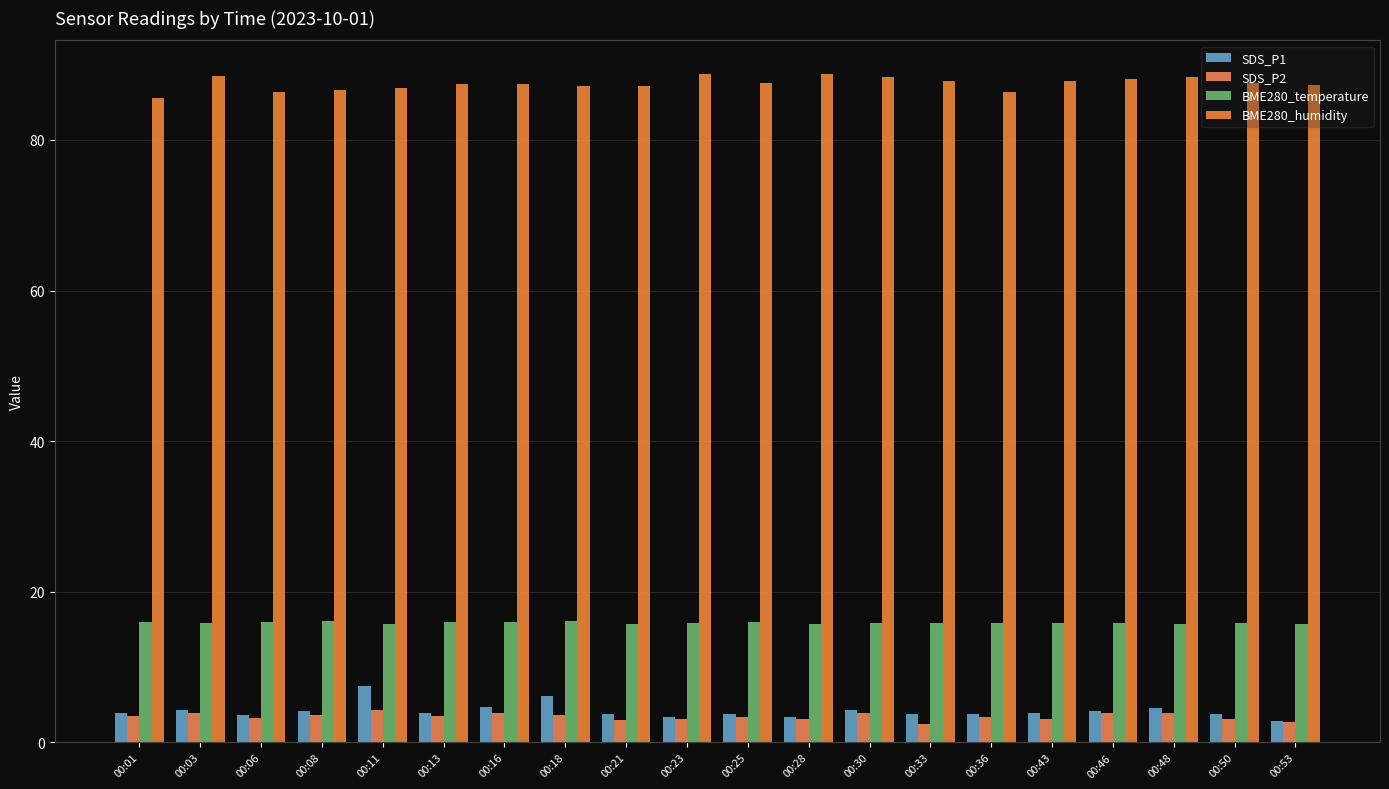

Reading left to right, what are all the values shown in this chart?

SDS_P1: 3.9	4.3	3.6	4.1	7.5	3.9	4.7	6.2	3.8	3.4	3.8	3.4	4.3	3.8	3.7	3.9	4.2	4.5	3.7	2.9
SDS_P2: 3.6	4.0	3.2	3.7	4.3	3.5	3.9	3.6	3.0	3.2	3.4	3.1	3.9	2.4	3.4	3.1	3.9	3.9	3.1	2.7
BME280_temperature: 16.0	15.9	16.0	16.1	15.8	16.0	16.1	16.1	15.7	15.8	15.9	15.7	15.9	15.8	15.8	15.9	15.9	15.7	15.8	15.7
BME280_humidity: 85.6	88.5	86.4	86.6	86.9	87.4	87.5	87.2	87.1	88.7	87.5	88.8	88.3	87.8	86.3	87.8	88.1	88.3	87.5	87.3